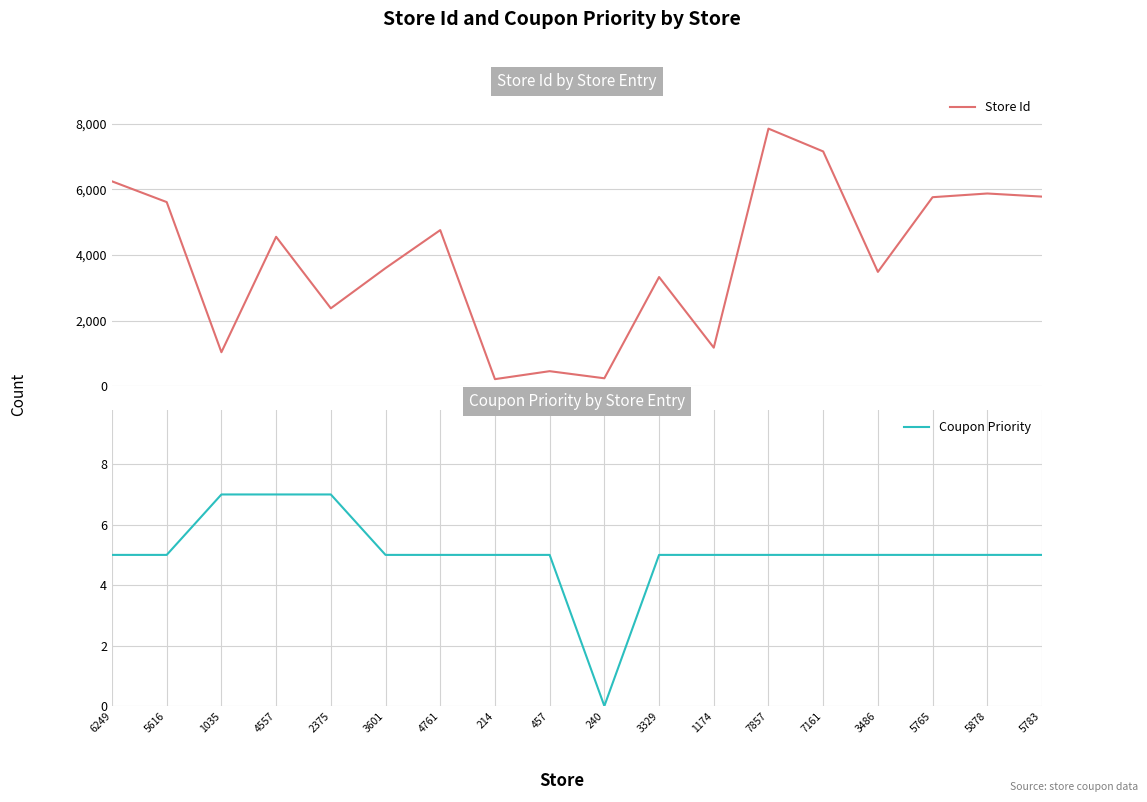

True or false: Store Id and Coupon Priority cross at least once.

False